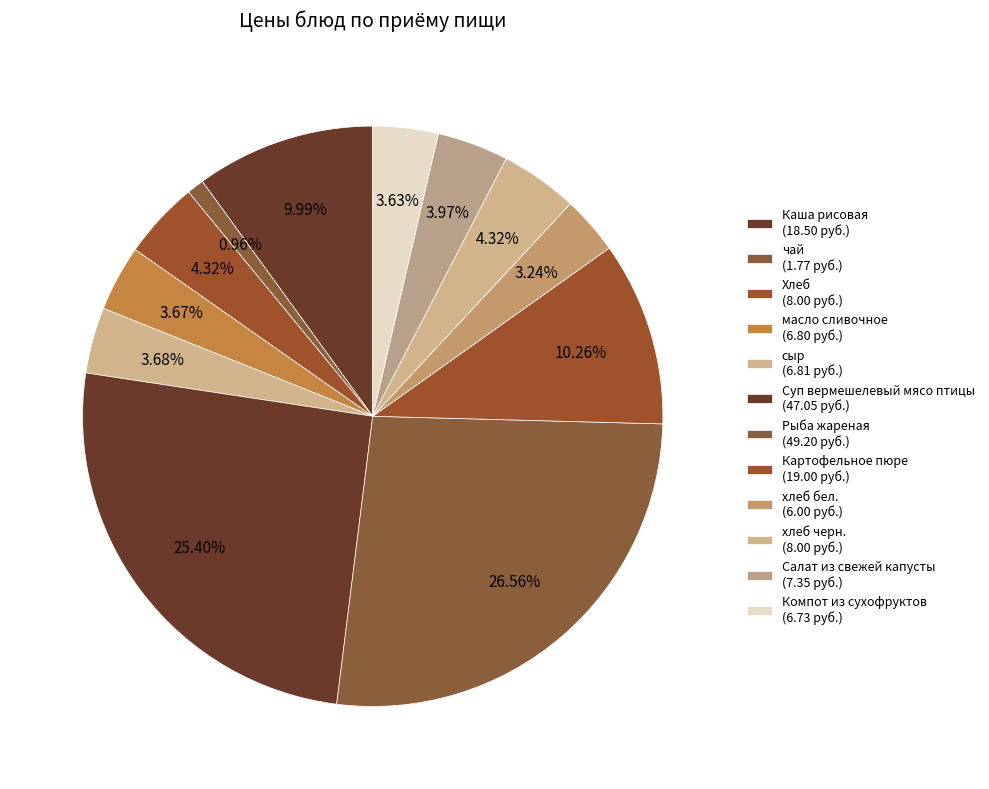

How many slices are in this pie chart?

12